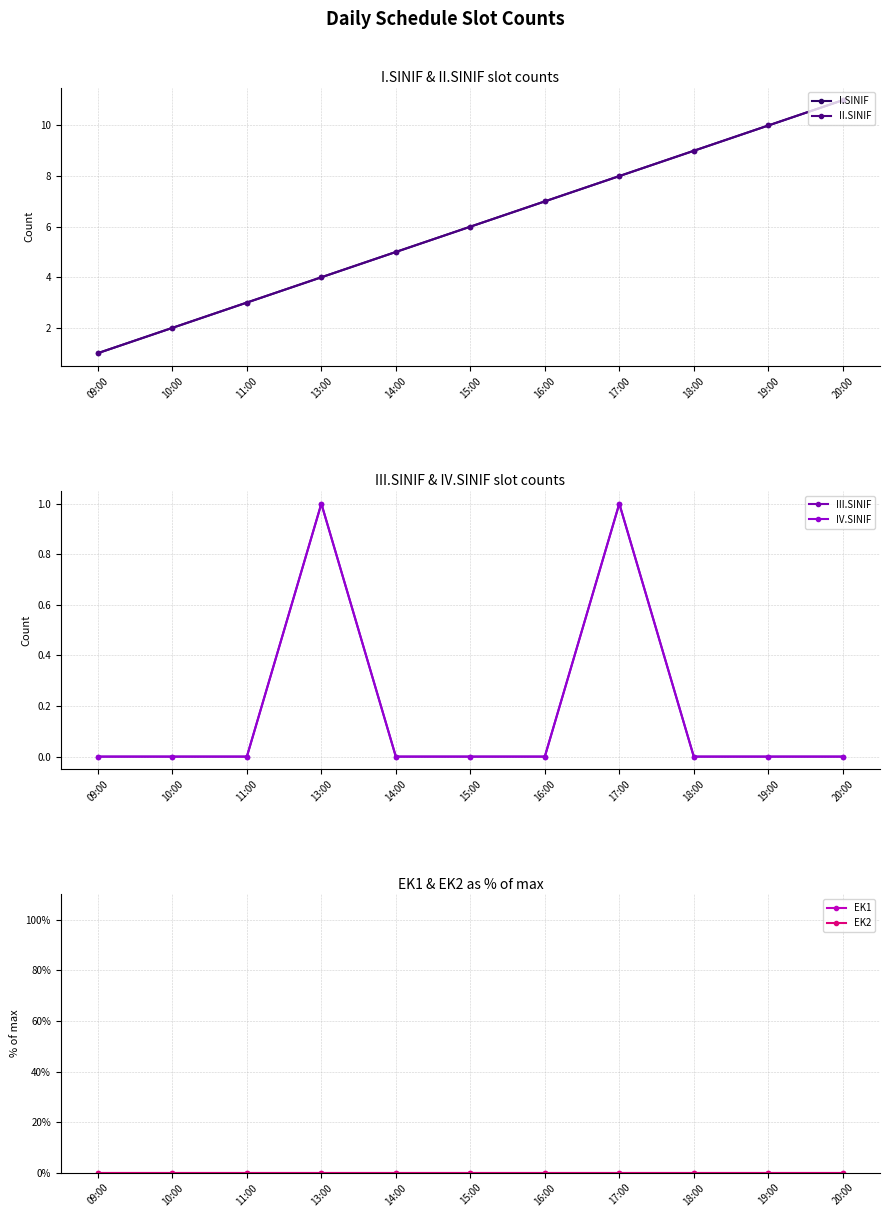

At which category does the chart reach its peak across all series?

20:00